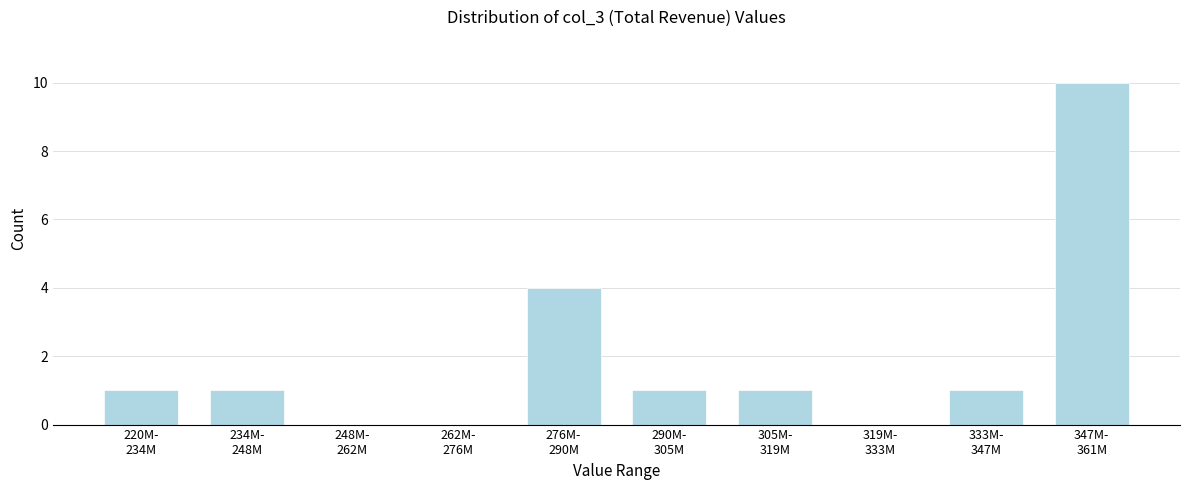

What is the sum of all values?

19